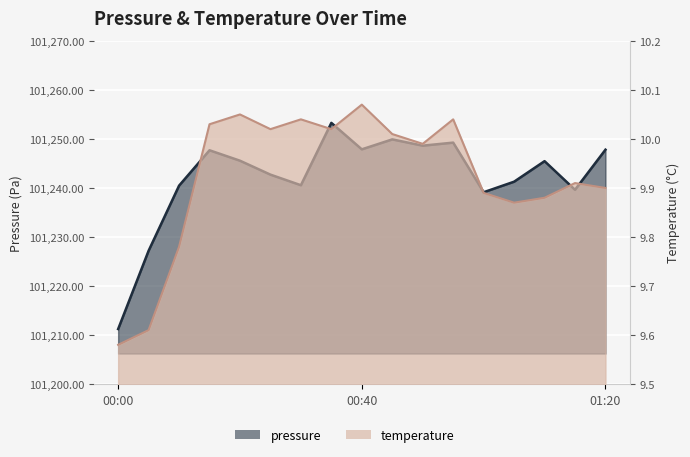

What is the greatest value displayed?

101253.3